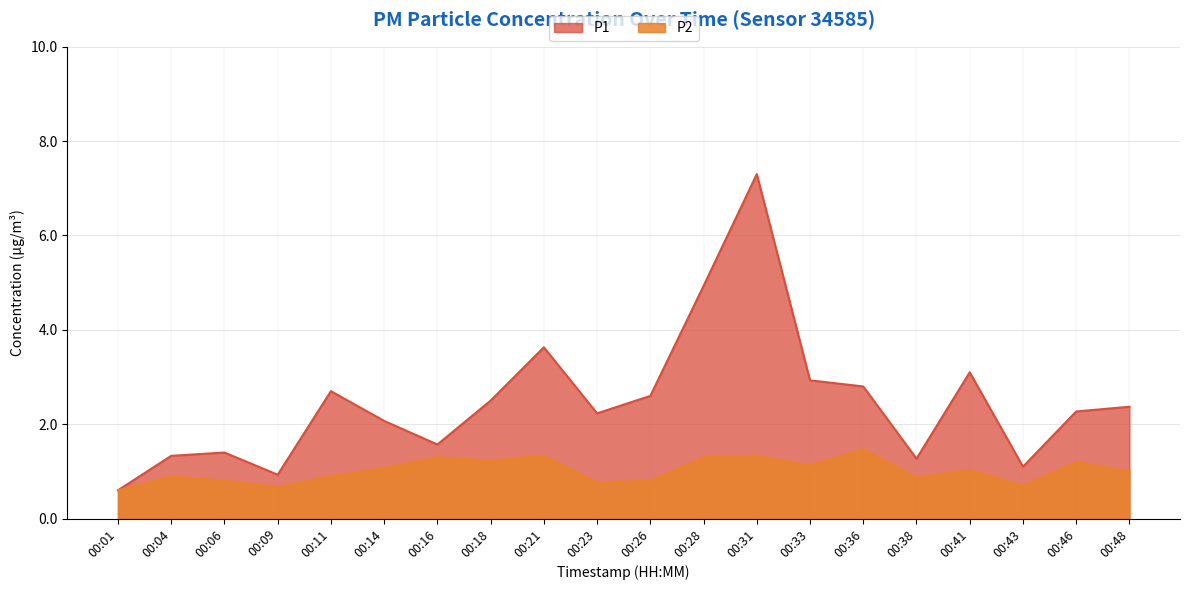

What is the minimum value shown in the chart?

0.6